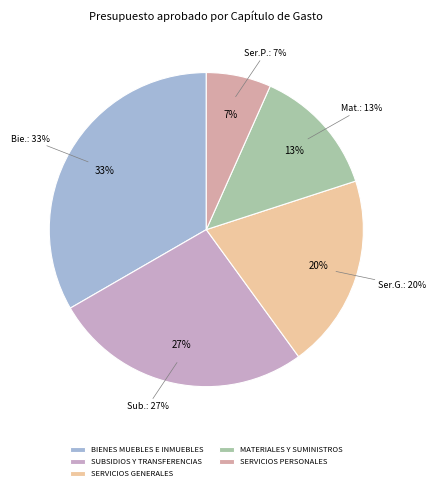

To the nearest percent, what percentage of the pie is SUBSIDIOS Y TRANSFERENCIAS?

27%